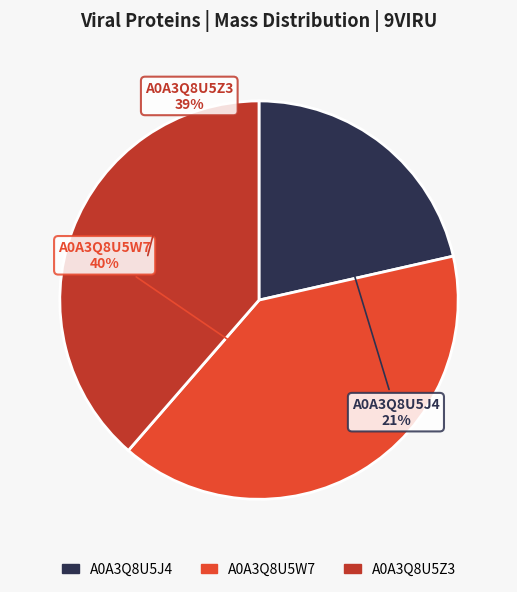

What percentage is the A0A3Q8U5J4 slice, to the nearest percent?

21%